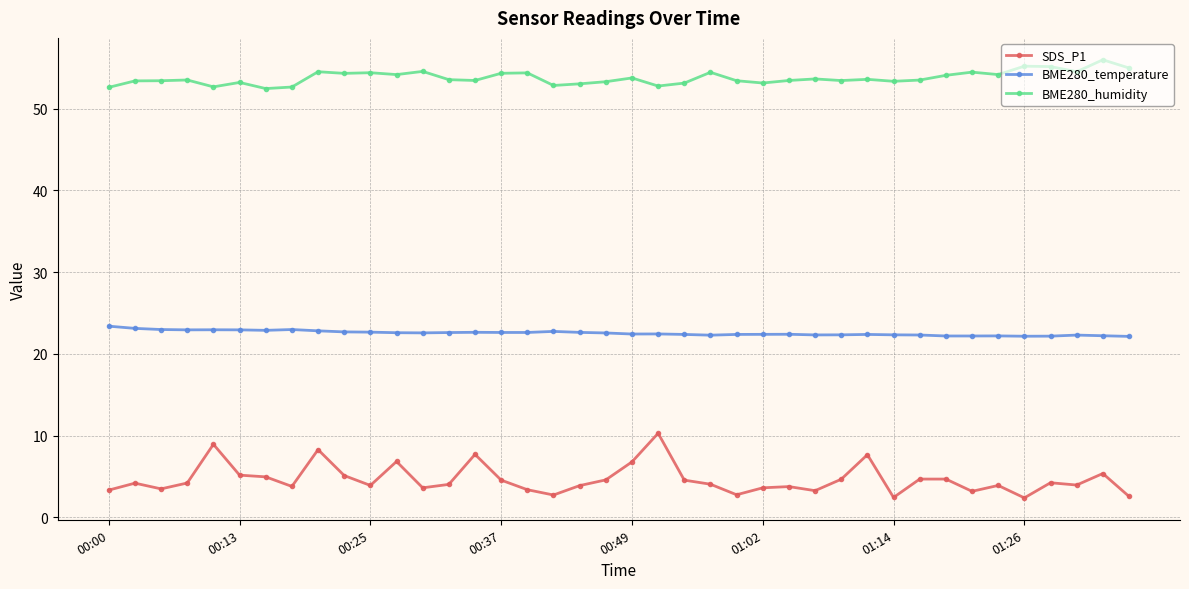

List the series in order of their overall mean, highest first.

BME280_humidity, BME280_temperature, SDS_P1